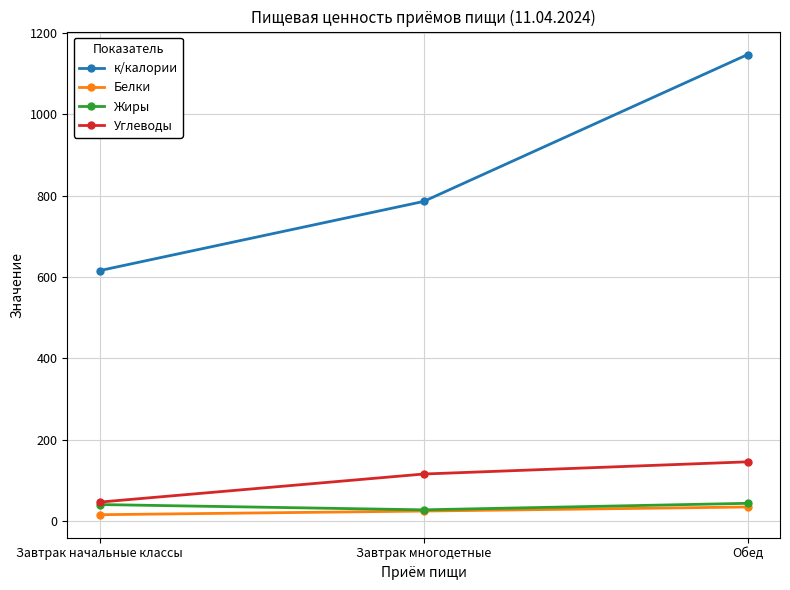

What is the lowest value of the Белки series?

16